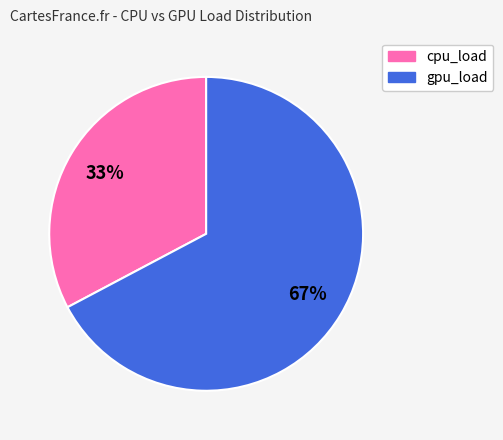

Rank the categories by value from lowest to highest.

cpu_load, gpu_load